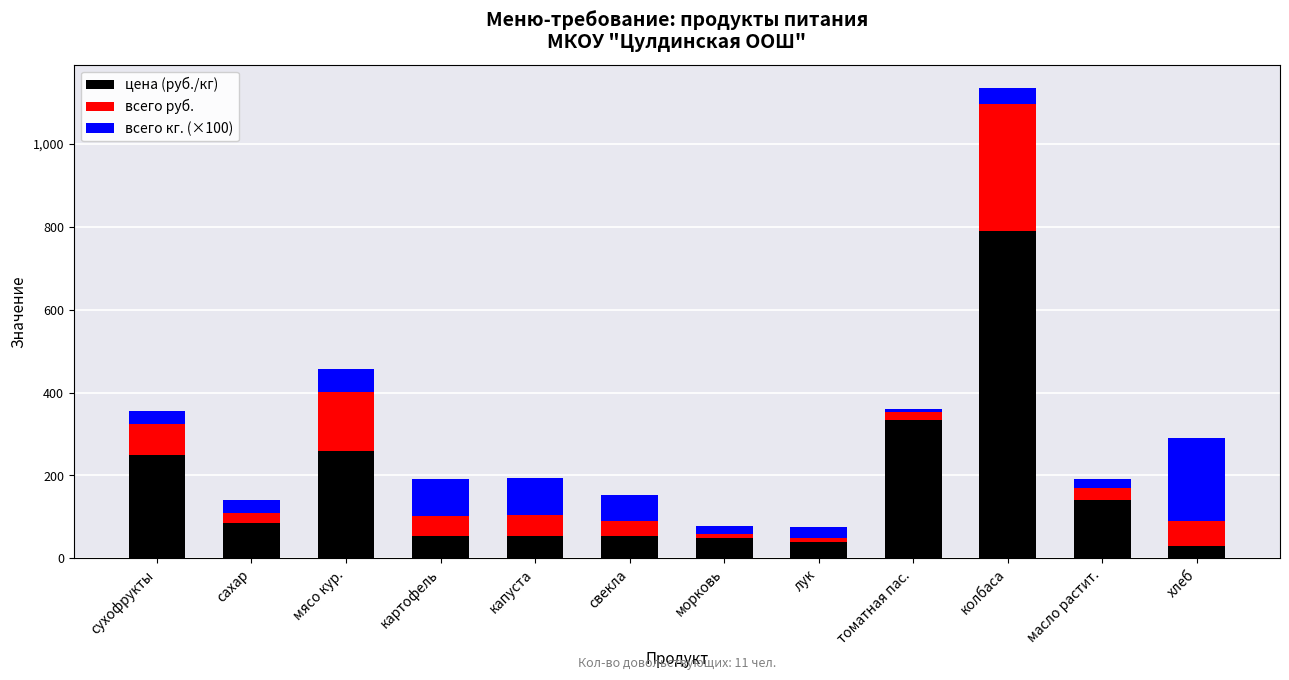

How many categories are shown in the chart?

12